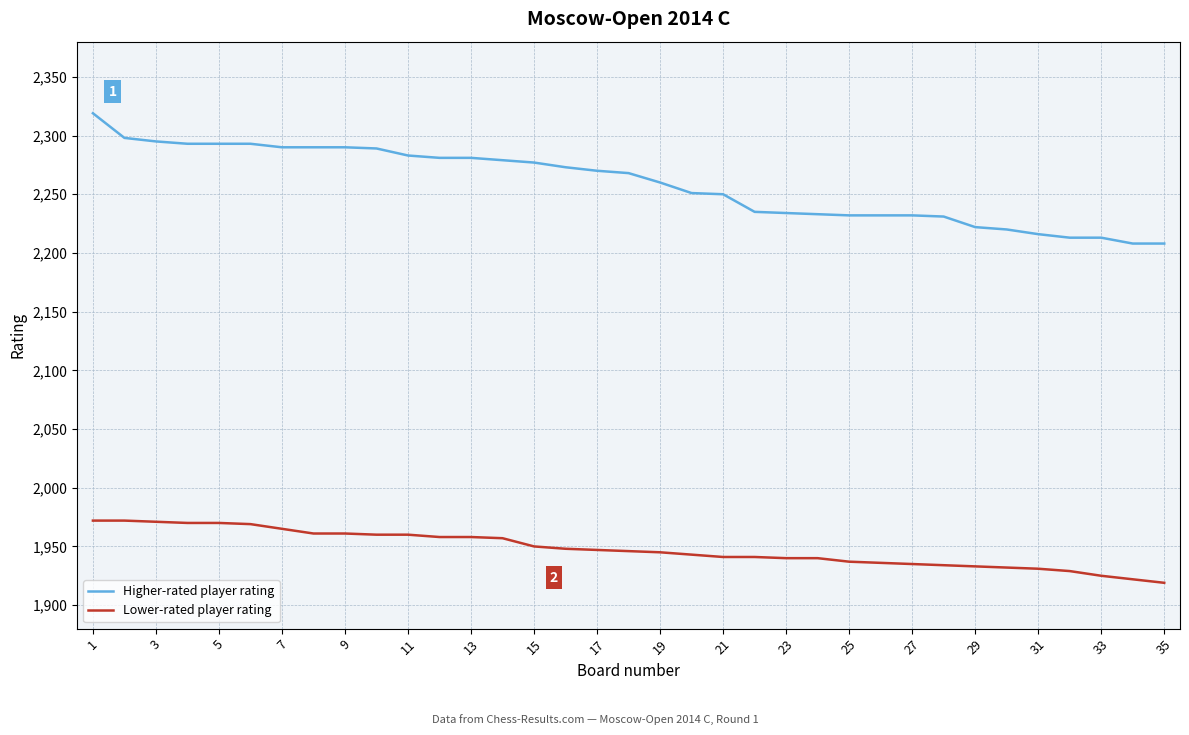

What is the maximum value for Higher-rated player rating?

2319